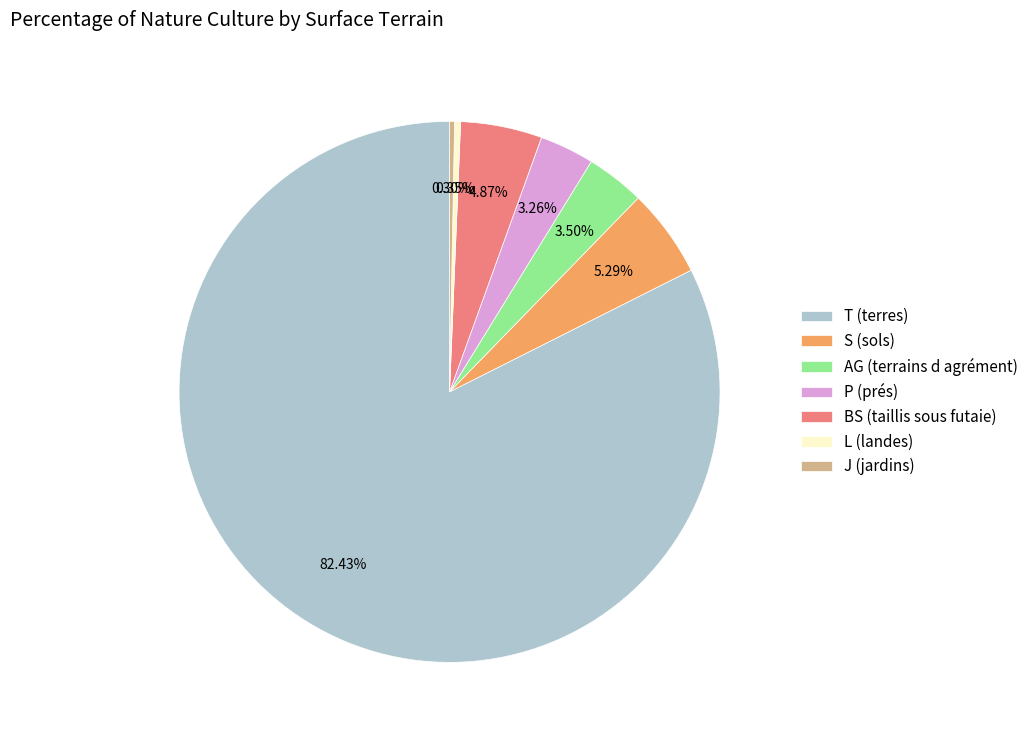

Is there any slice that represents more than half of the pie?

Yes